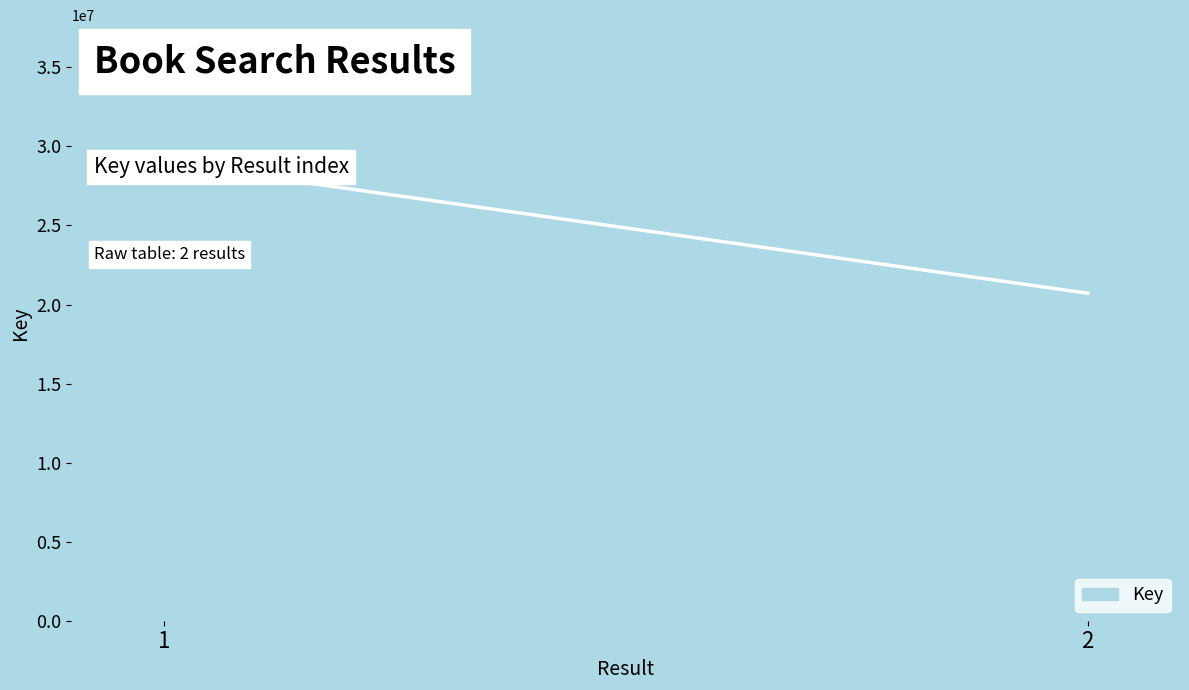

What is the difference between the maximum and minimum values?

8261656